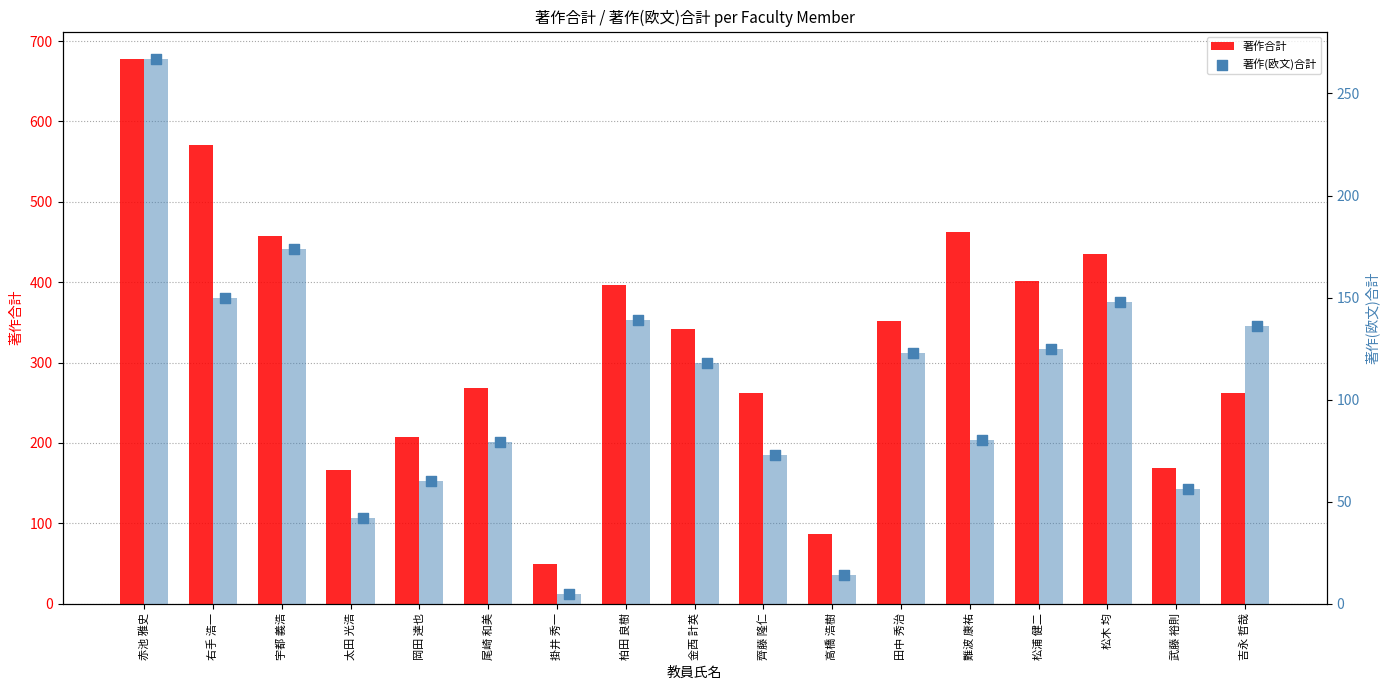

At which category is the sum across all series the highest?

赤池 雅史